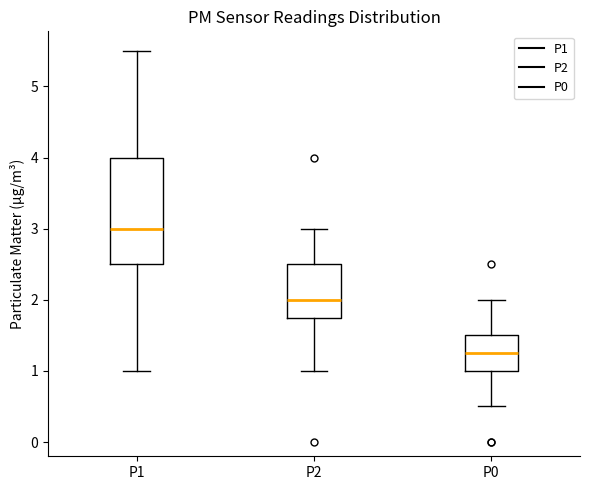

Which box is the tallest, from its lower edge to its upper edge?

P1